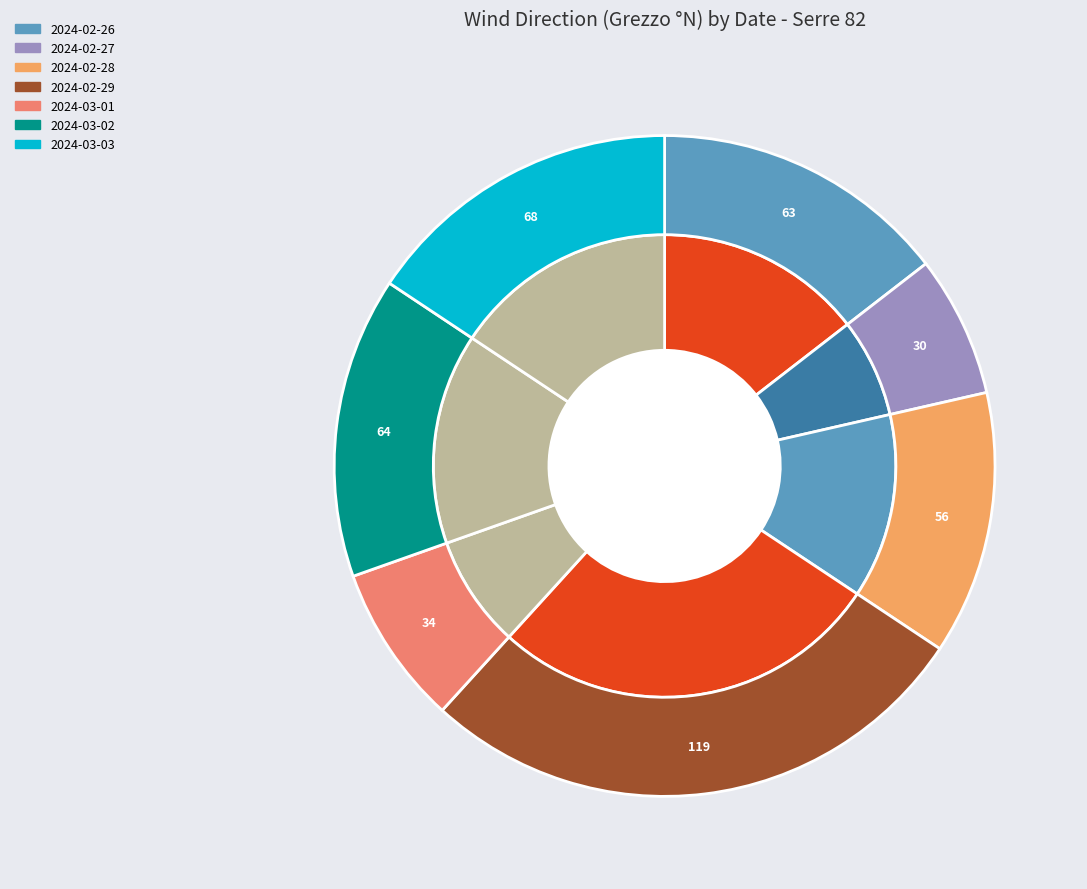

To the nearest percent, what is the difference between the largest and smallest slice percentages?

20%